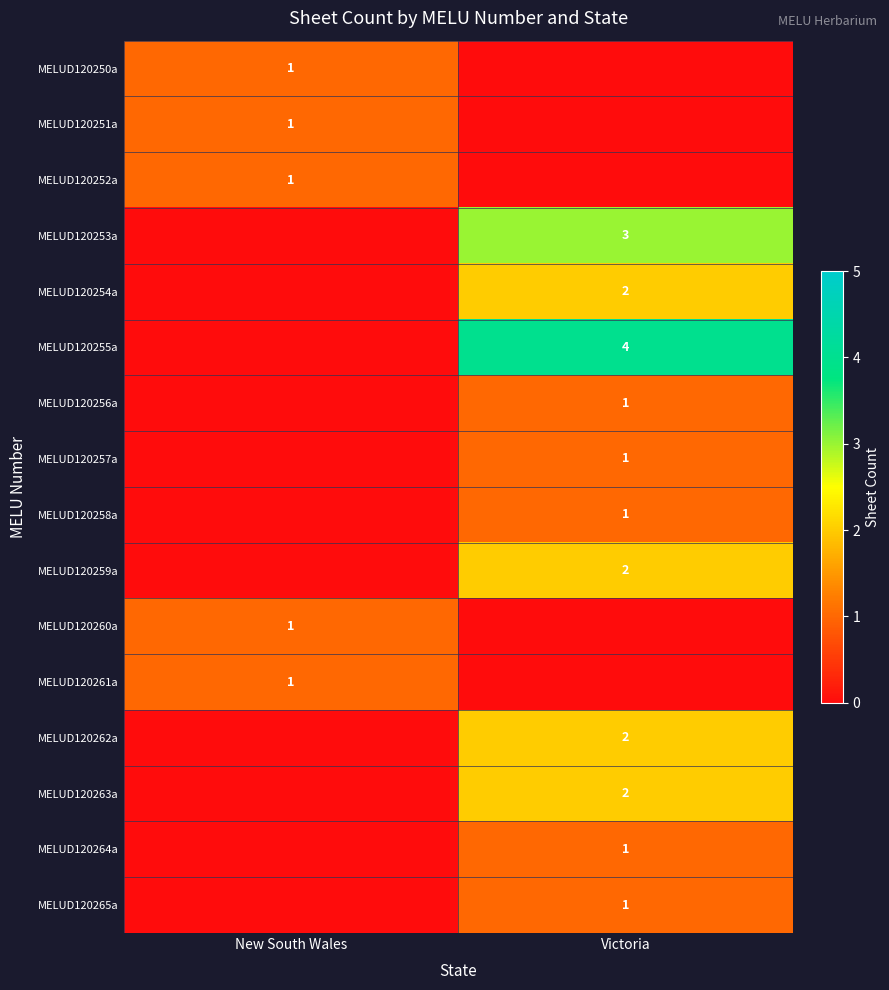

The MELUD120255a series shows 4 at Victoria. True or false?

True